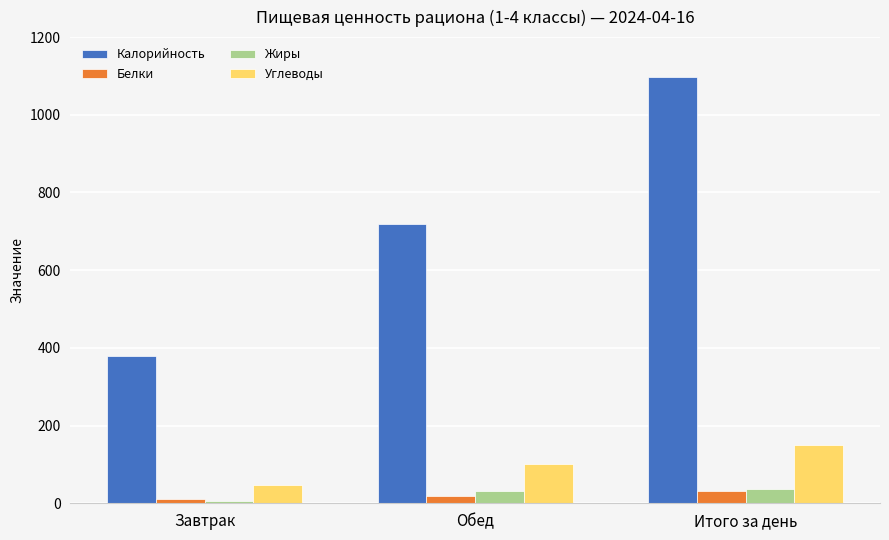

How many bars are there in each group?

4